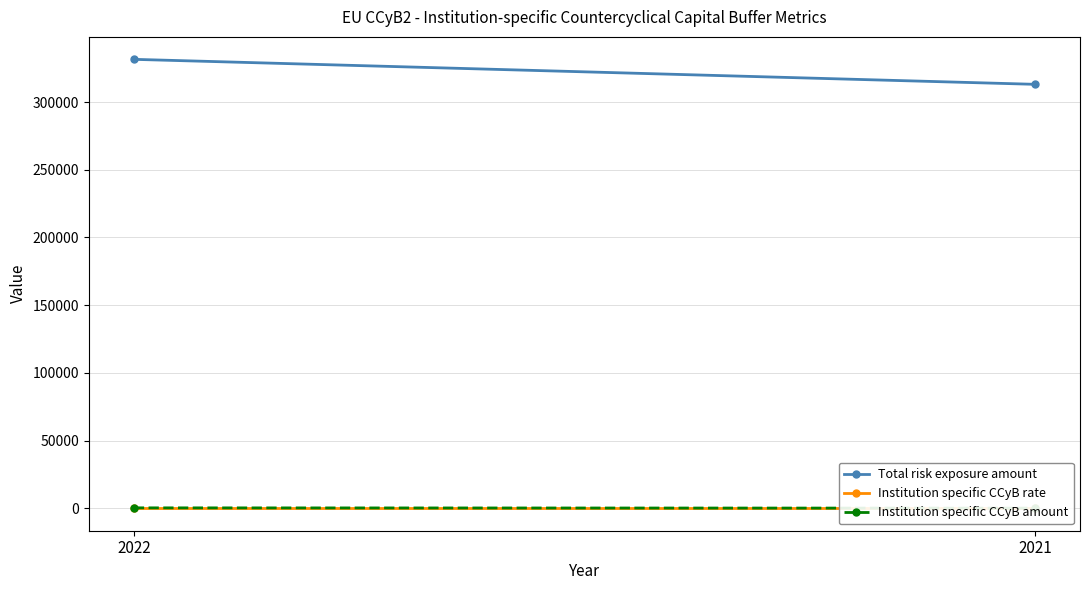

How many lines are shown in the chart?

3